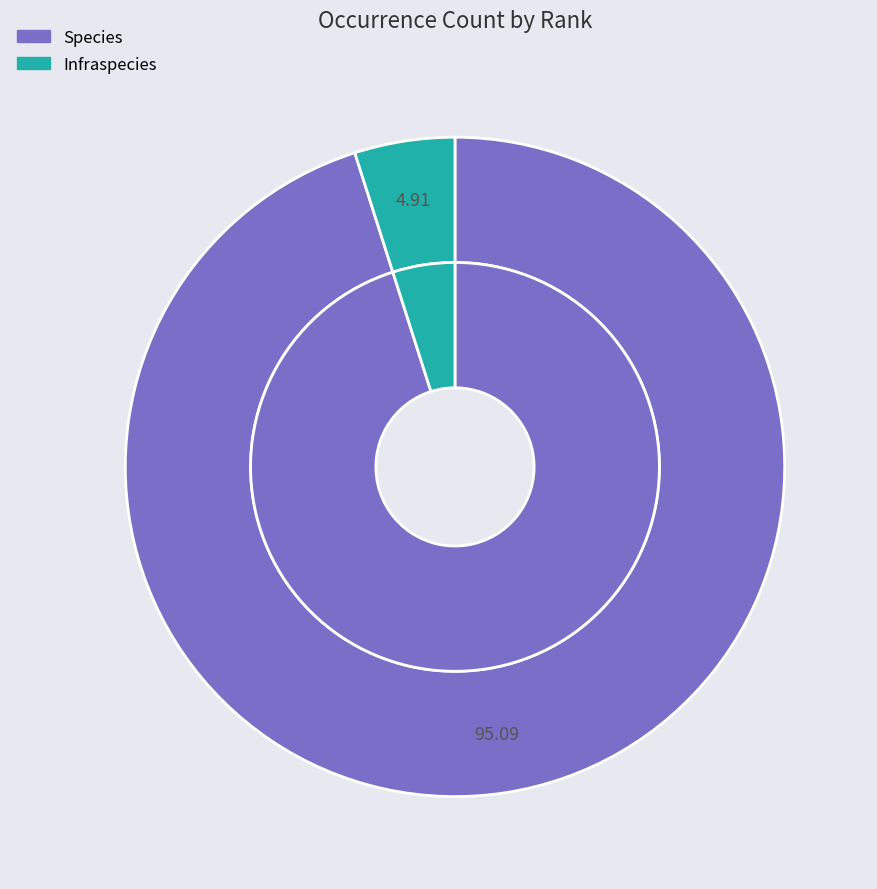

True or false: Species accounts for 99% of the total.

False